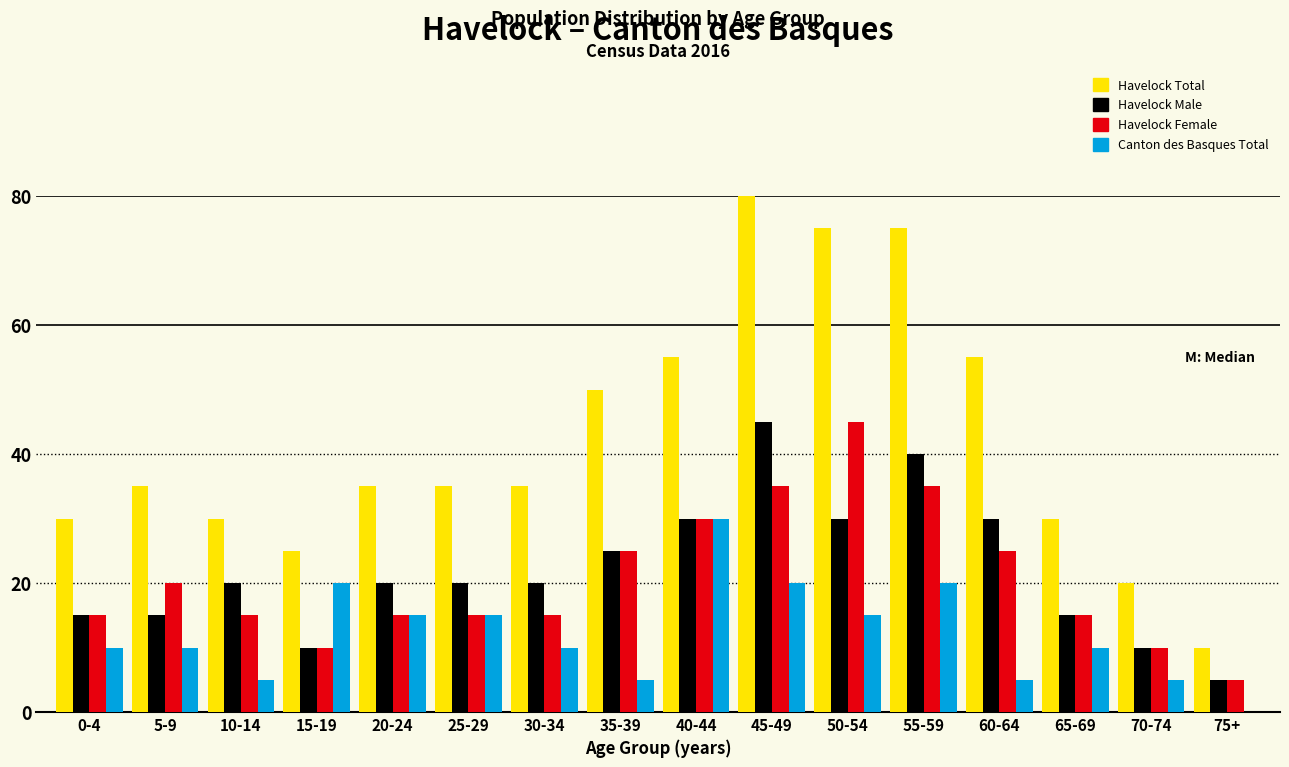

What is the sum of all Havelock Total values?

675